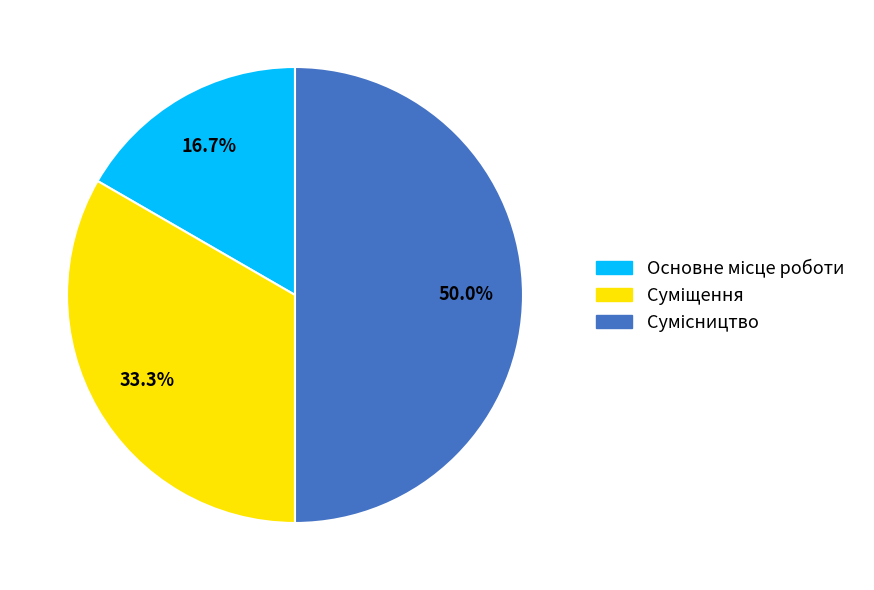

Approximately how many times larger is the value at Сумісництво compared to Основне місце роботи?

3.0